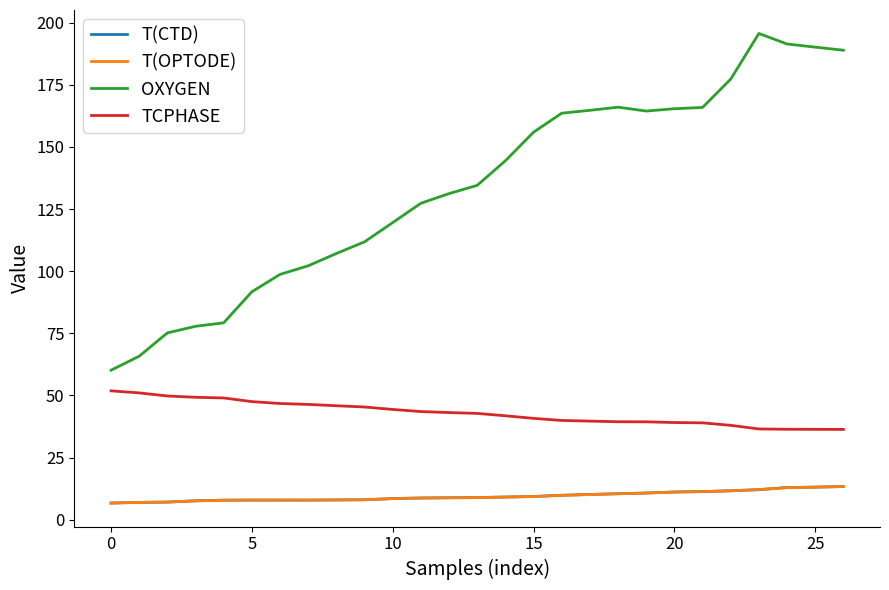

True or false: T(OPTODE) and OXYGEN intersect in this chart.

False